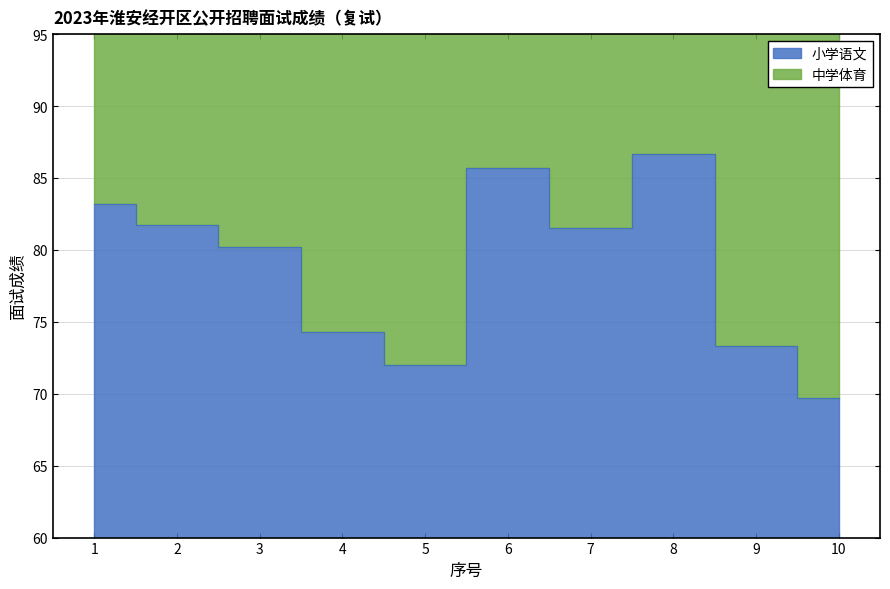

What is the difference between the maximum and minimum values?

17.0